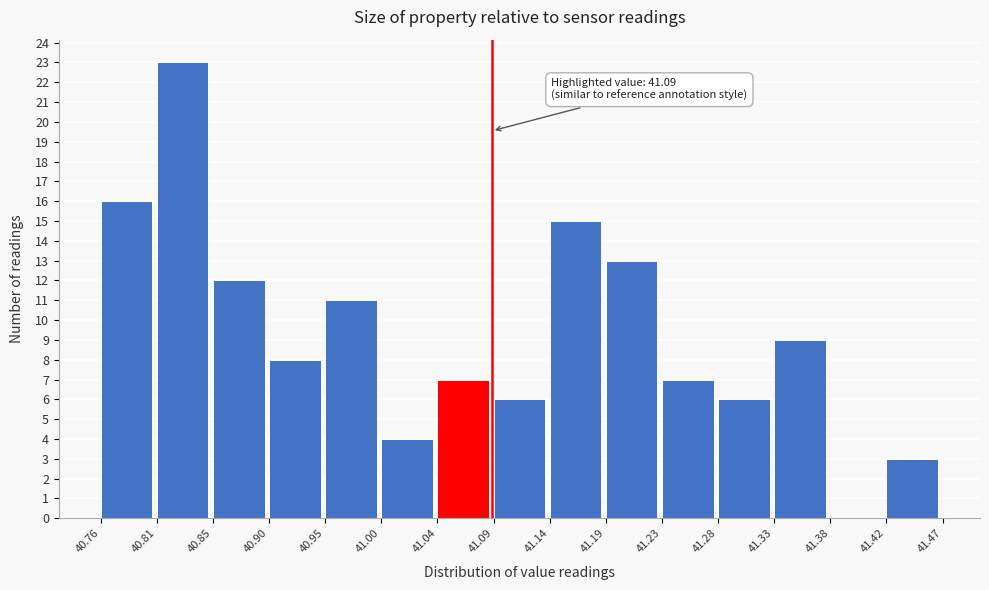

Which range on the x-axis has the tallest bar?

40.81 to 40.85